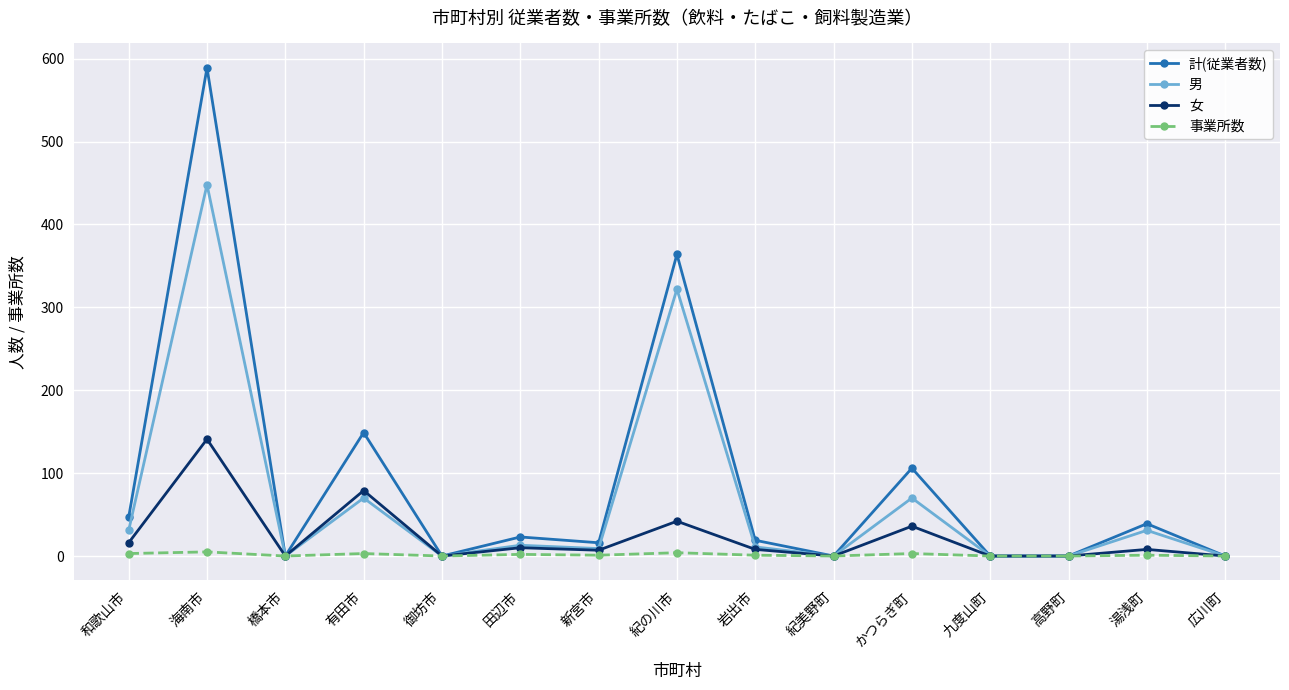

Which label corresponds to the largest value in the chart?

海南市